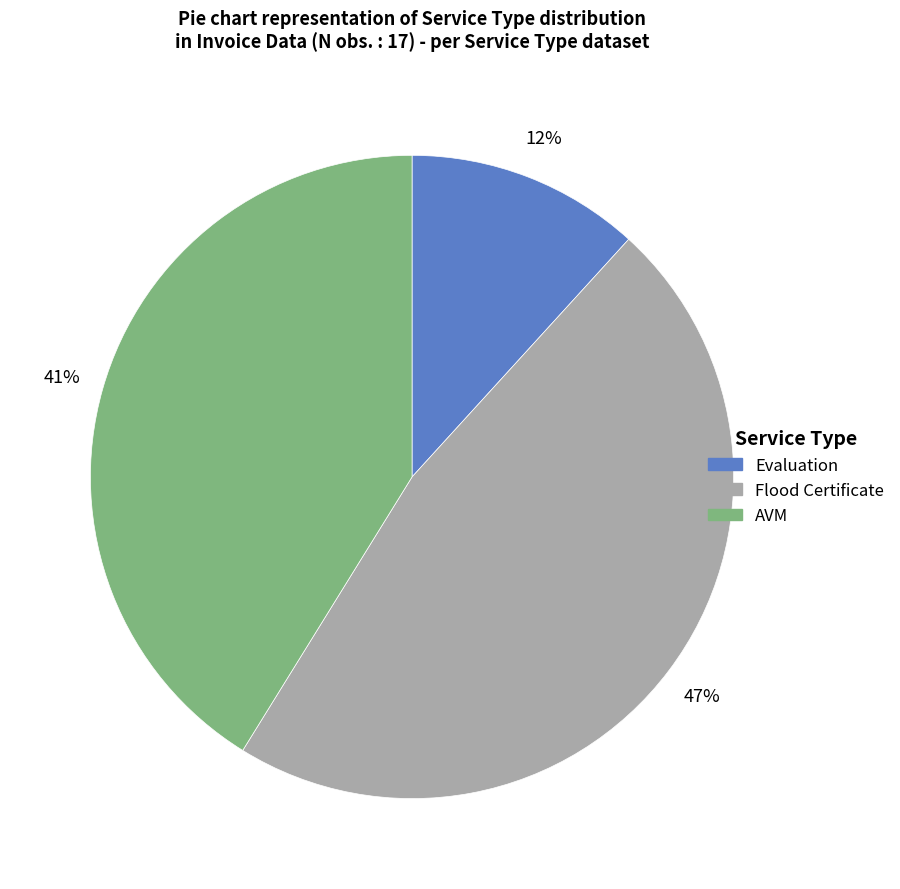

To the nearest percent, what is the average slice percentage?

33%